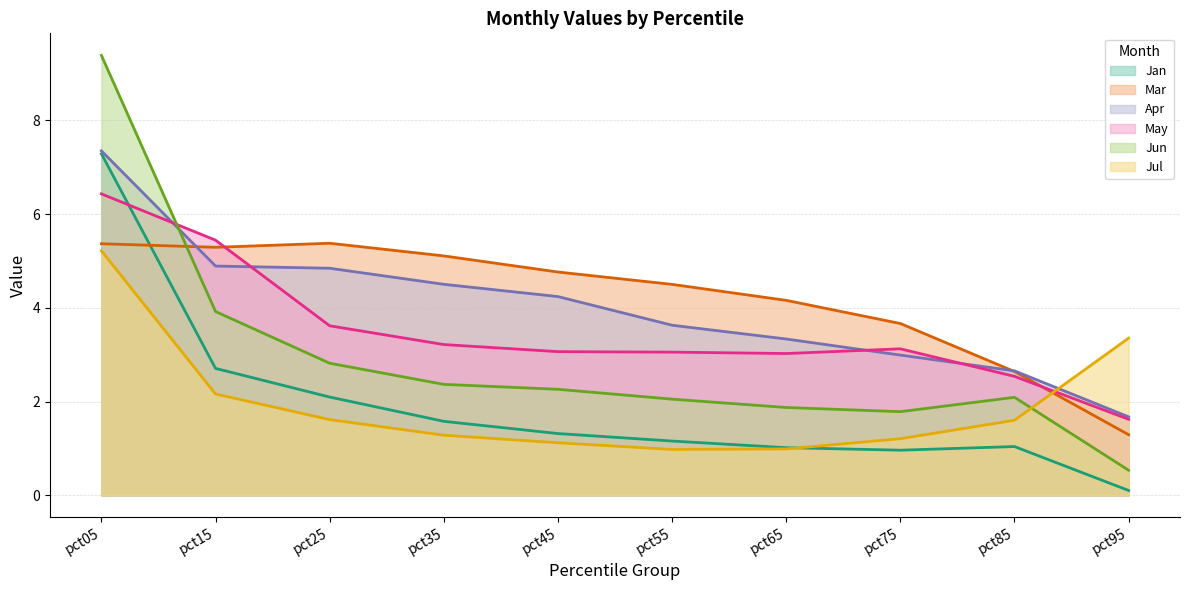

Where does the Mar series first go above 4?

pct05